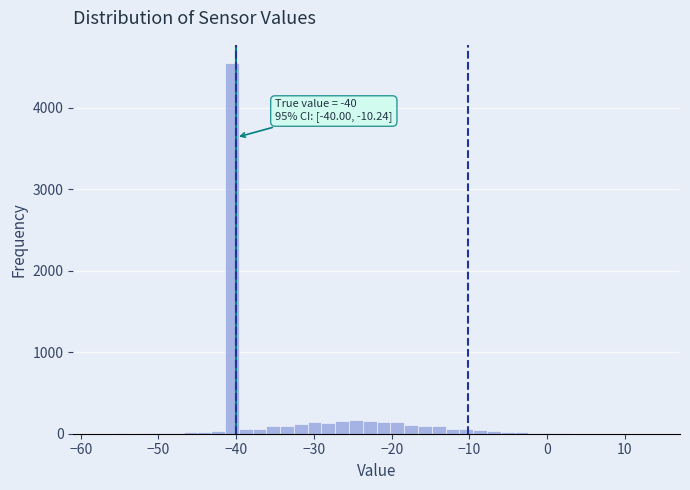

Around what value on the x-axis is the tallest bar? Give the approximate position of its centre, as read against the axis.

-41